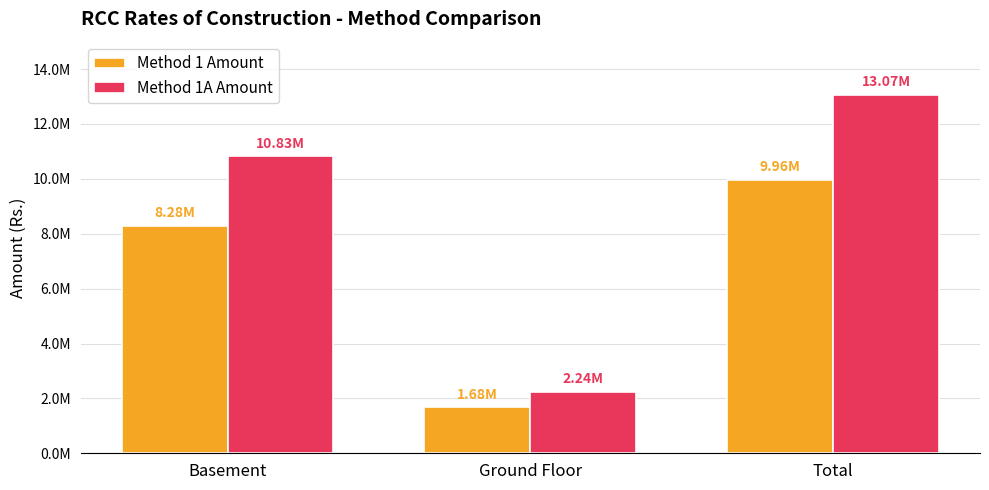

What are all the series names shown in the legend?

Method 1 Amount, Method 1A Amount